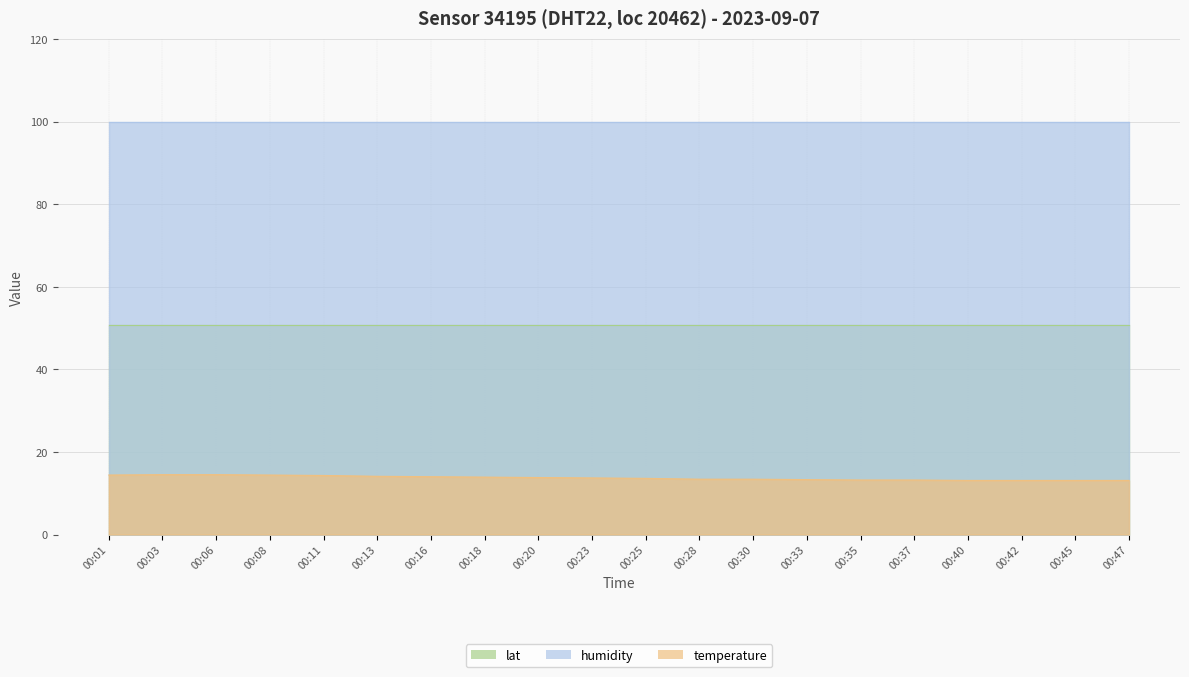

What is the sum of the humidity values at 00:37 and 00:01?

199.8